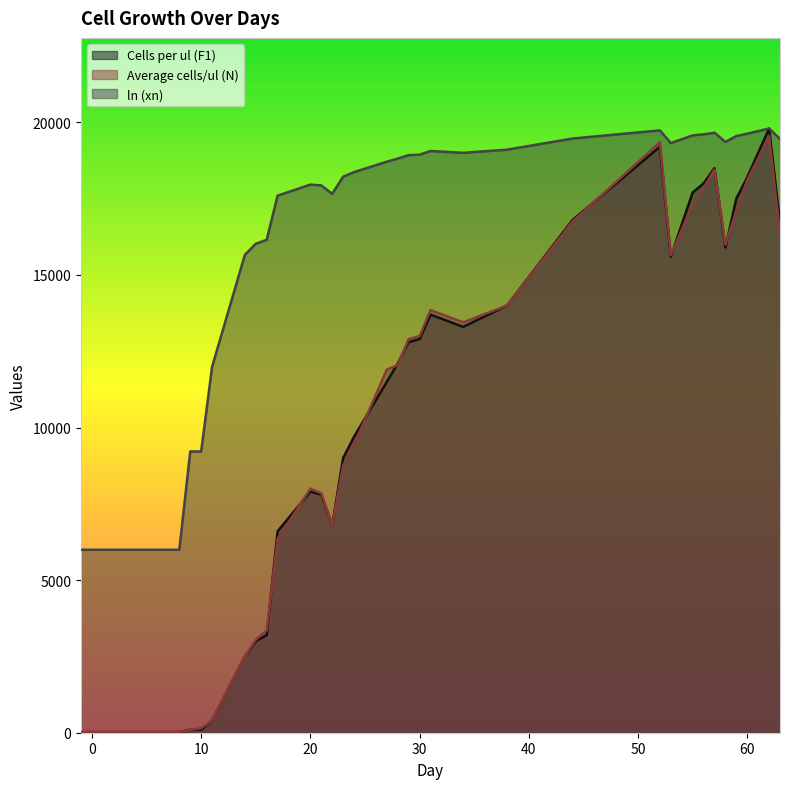

Between 23 and 34, which series saw the biggest shift?

Average cells/ul (N)